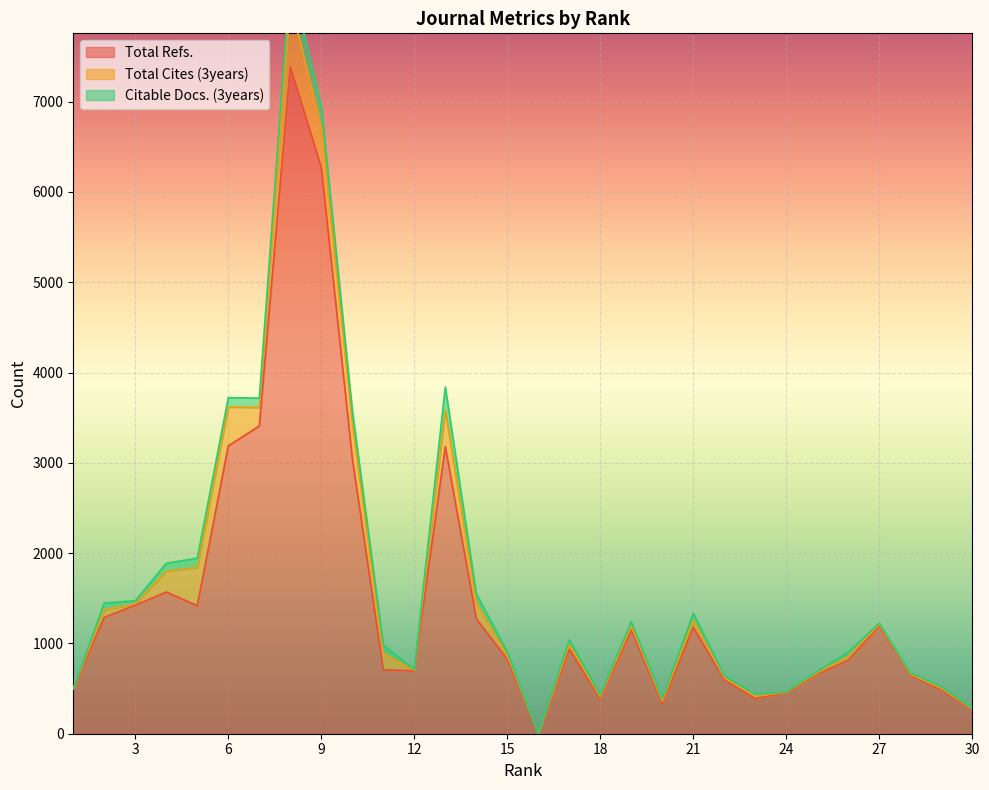

What is the difference between the Total Refs. values at 5 and 18?

1031